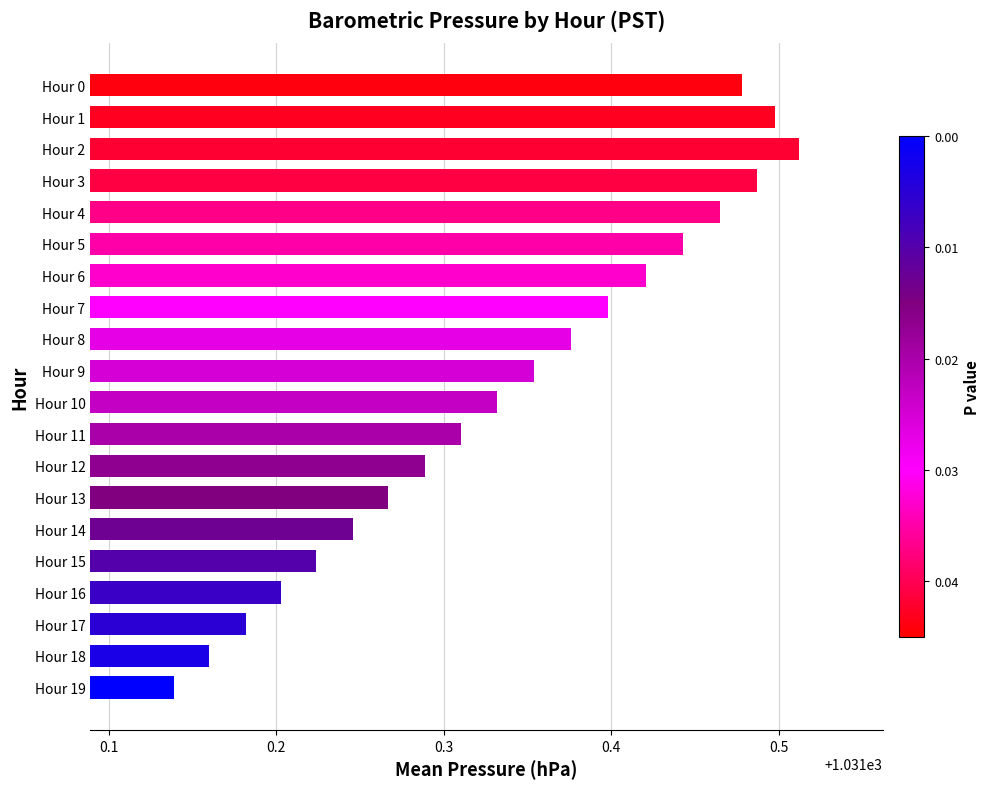

Which category has the highest value across all series?

Hour 2